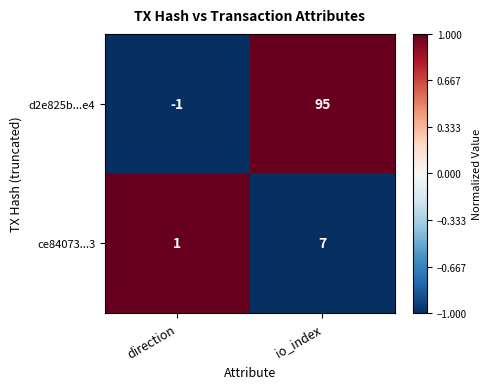

What is the sum of the d2e825b...e4 values at direction and io_index?

94